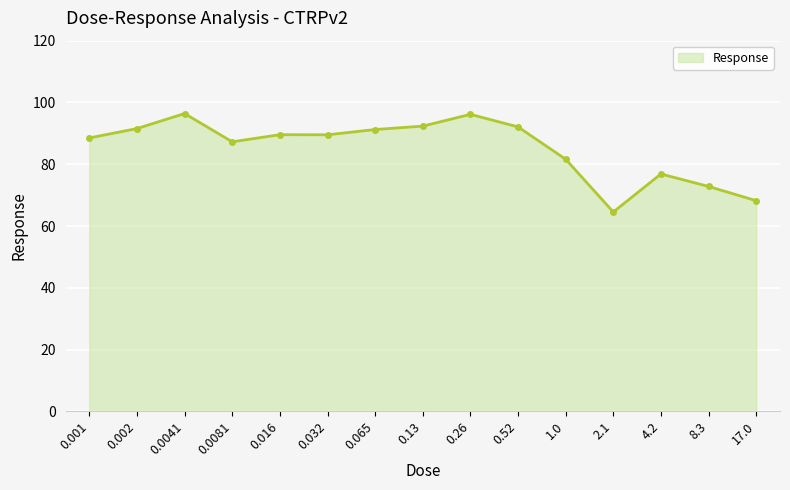

At which category does the chart reach its minimum across all series?

2.1